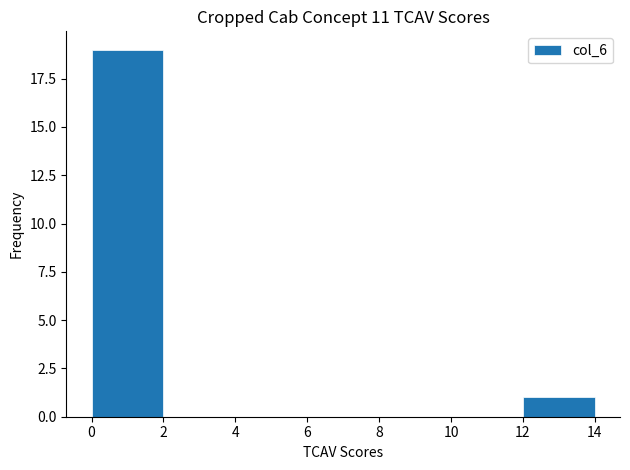

Reading left to right, list every bar in this chart as the range it spans on the x-axis followed by its height. The values are not printed on the chart, so give them approximately, as read against the axis.

0 to 2: 19
2 to 4: 0
4 to 6: 0
6 to 8: 0
8 to 10: 0
10 to 12: 0
12 to 14: 1